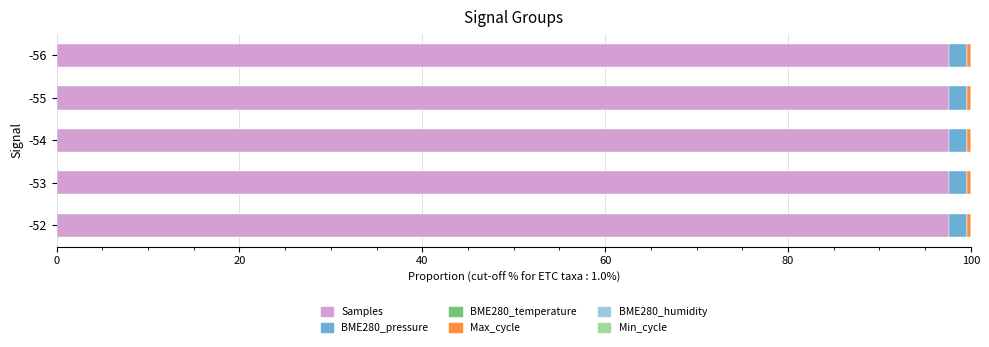

The Samples series shows 97.7 at -52. True or false?

True